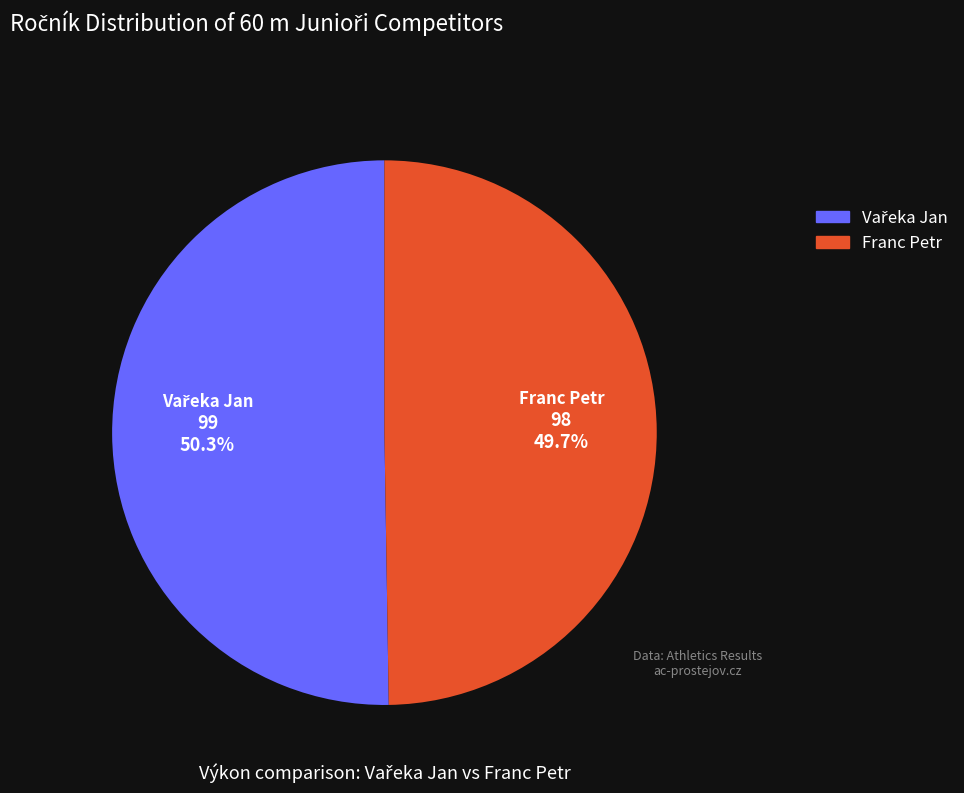

Is there any slice that represents more than half of the pie?

Yes